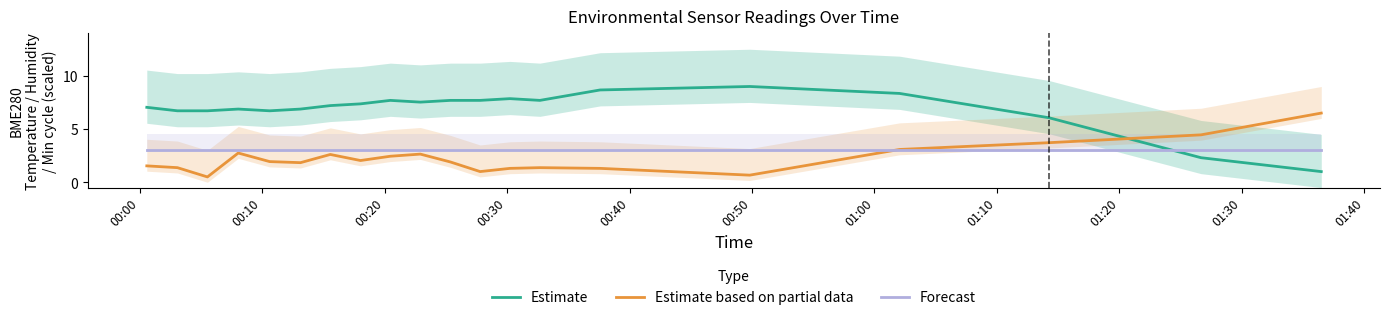

What are all the series names shown in the legend?

Estimate, Estimate based on partial data, Forecast